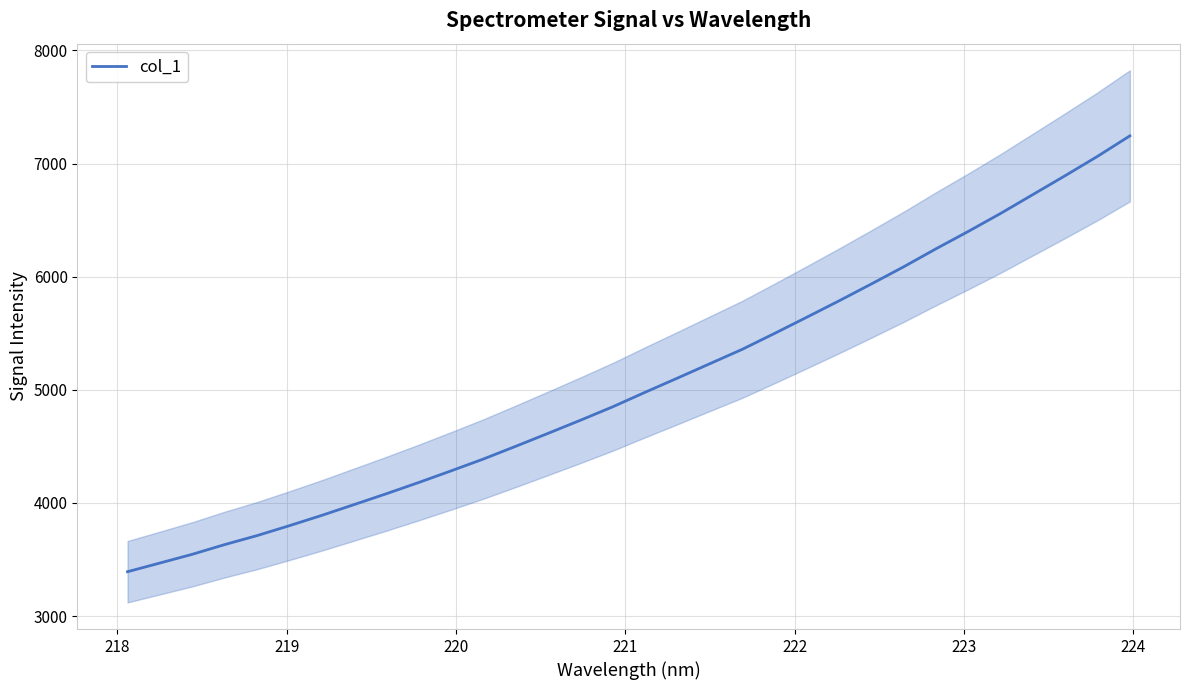

What is the lowest value of the col_1 series?

3392.6